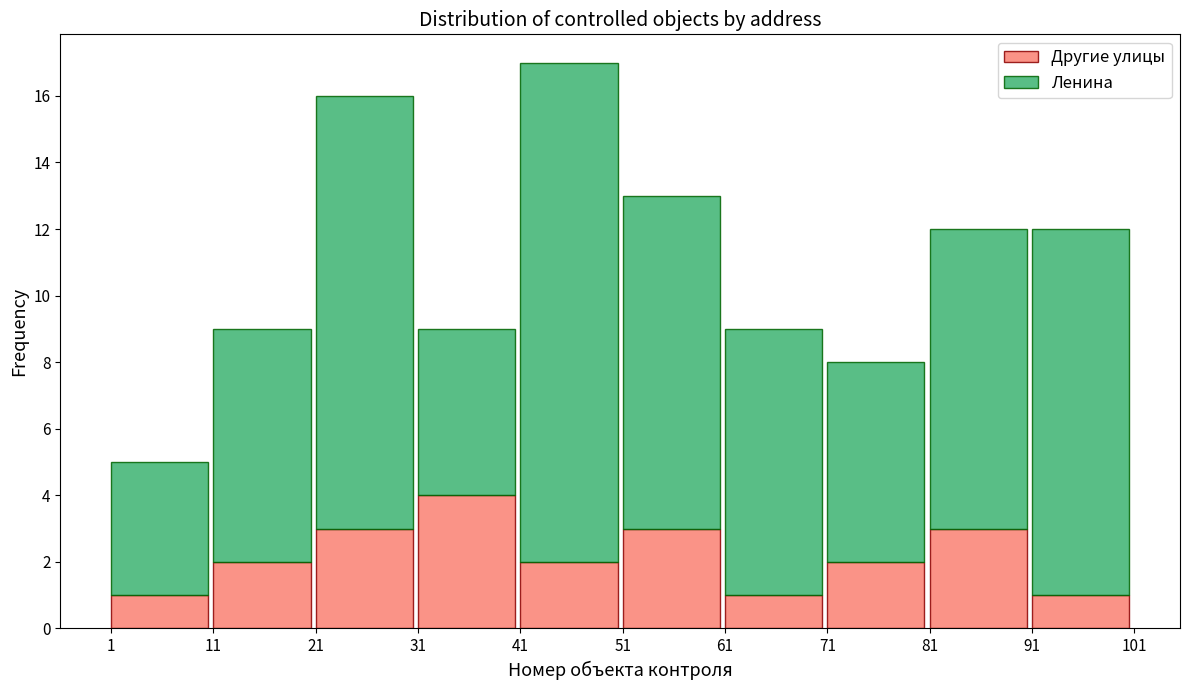

Reading left to right, list the values for the Другие улицы series.

1=1	11=2	21=3	31=4	41=2	51=3	61=1	71=2	81=3	91=1